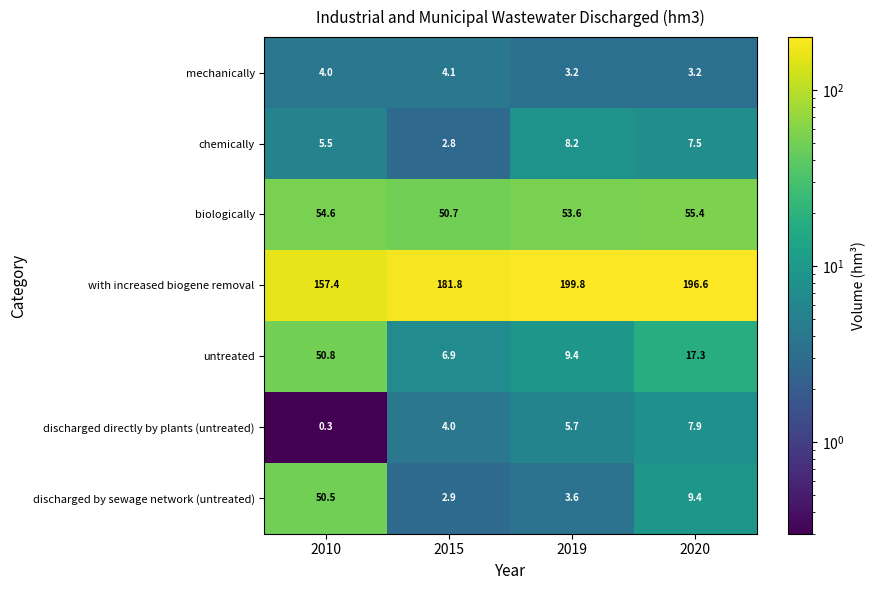

What is the minimum value for with increased biogene removal?

157.4